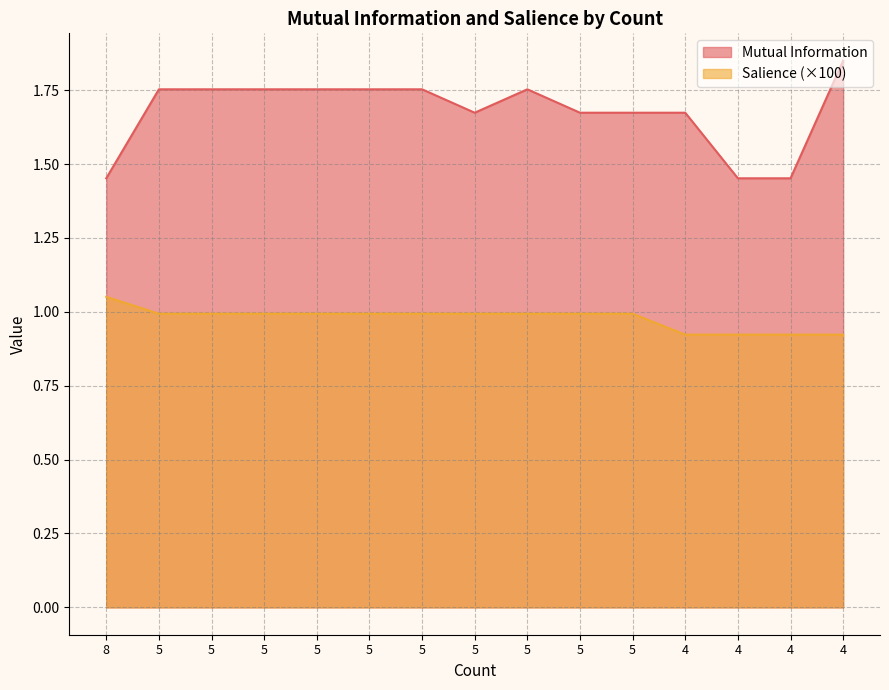

What is the value of the Salience point at the 7th from the left?

1.0